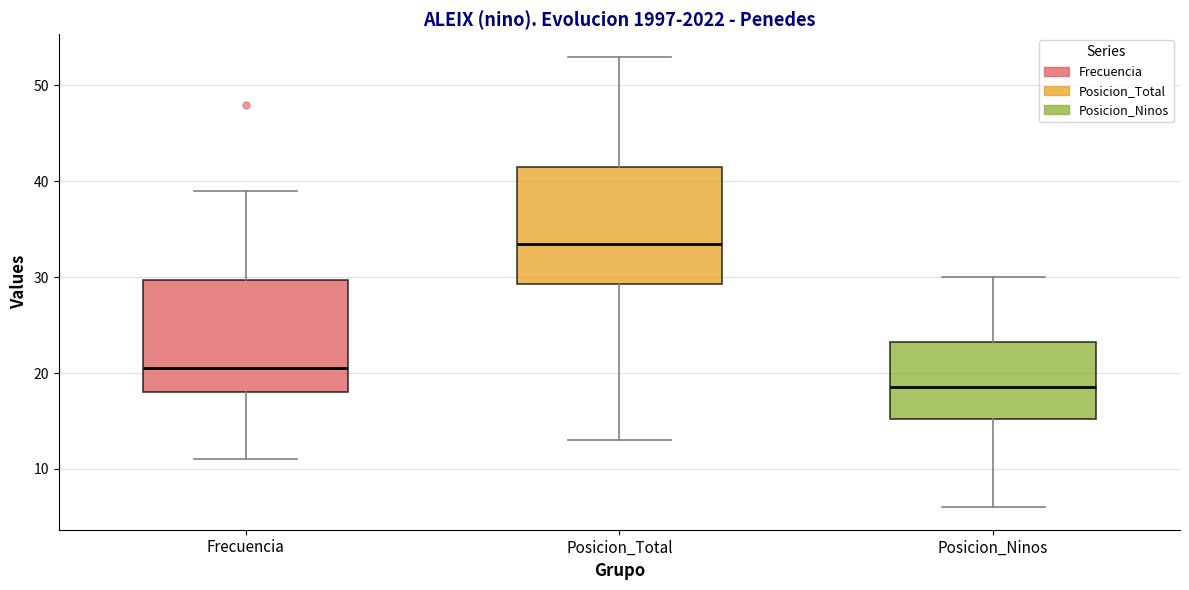

Where does the lower whisker of the box for Posicion_Ninos end on the y-axis? The values are not printed on the chart, so give them approximately, as read against the axis.

6